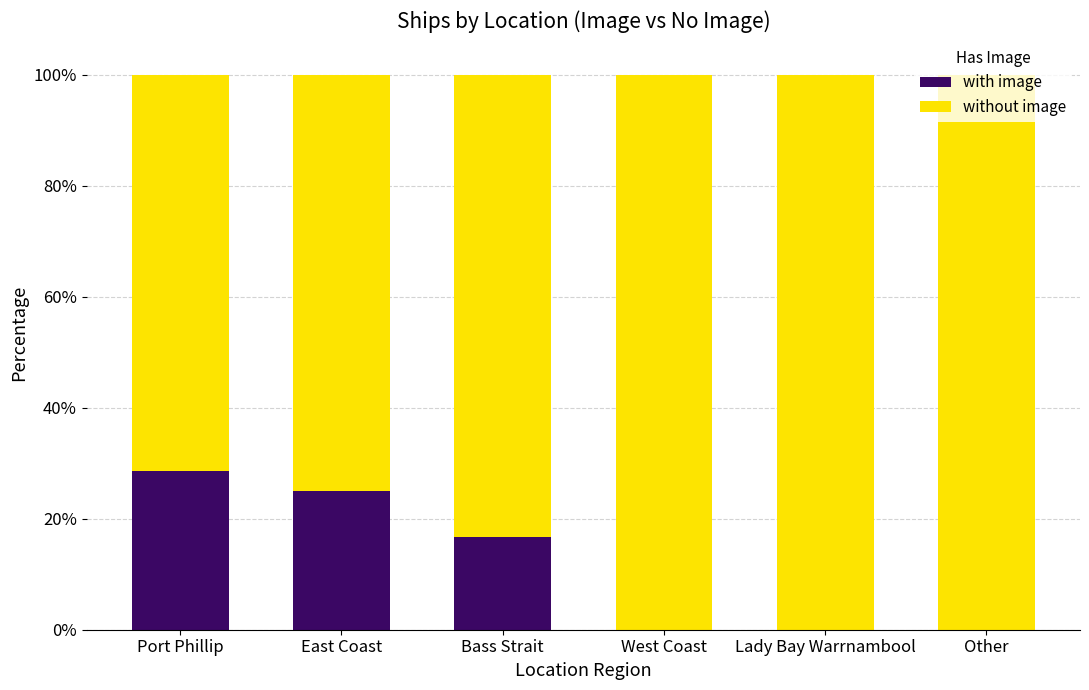

At which label is with image closest to 14?

Bass Strait